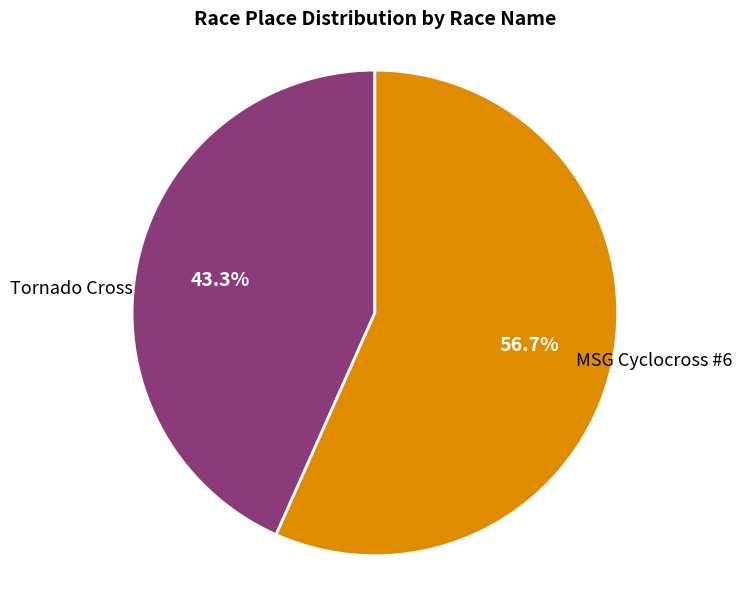

Does any single category account for the majority?

Yes